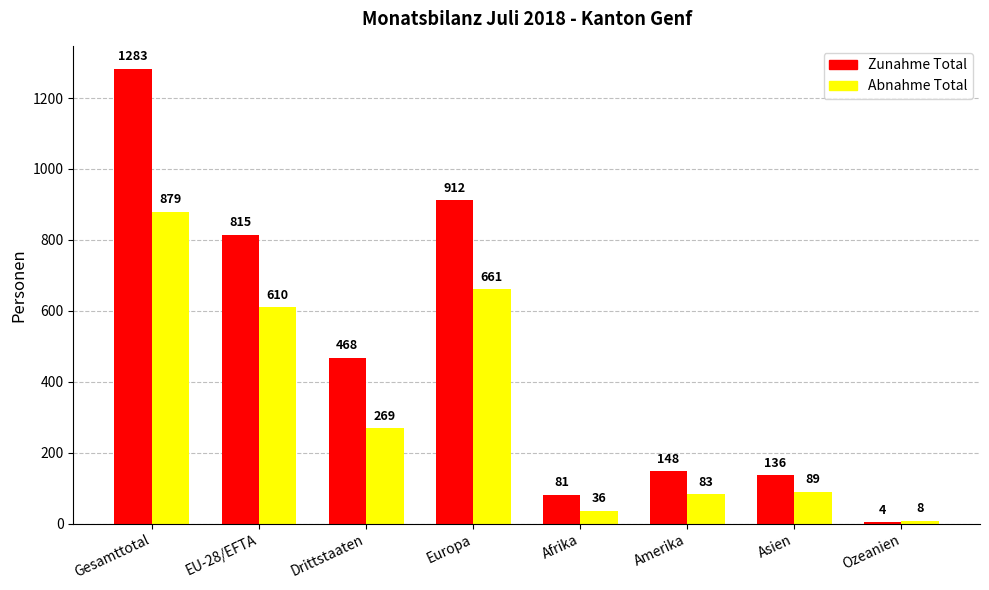

What is the sum of all Abnahme Total values?

2635